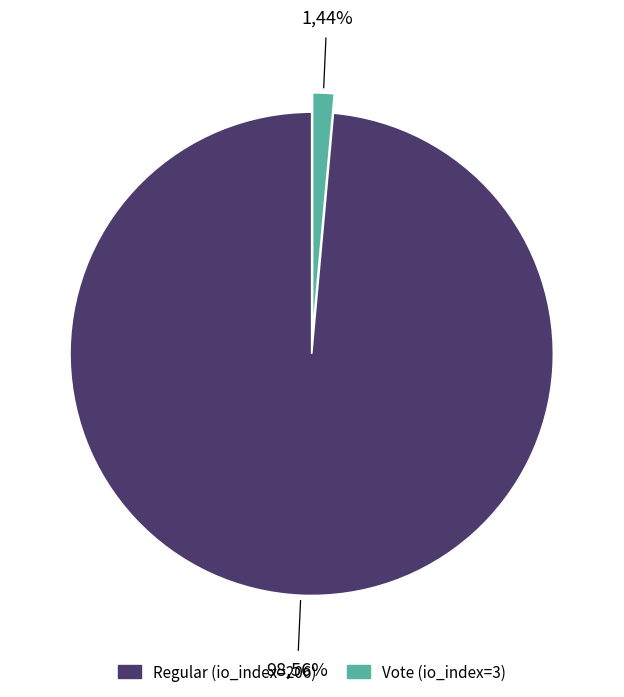

To the nearest percent, what is the average slice percentage?

50%